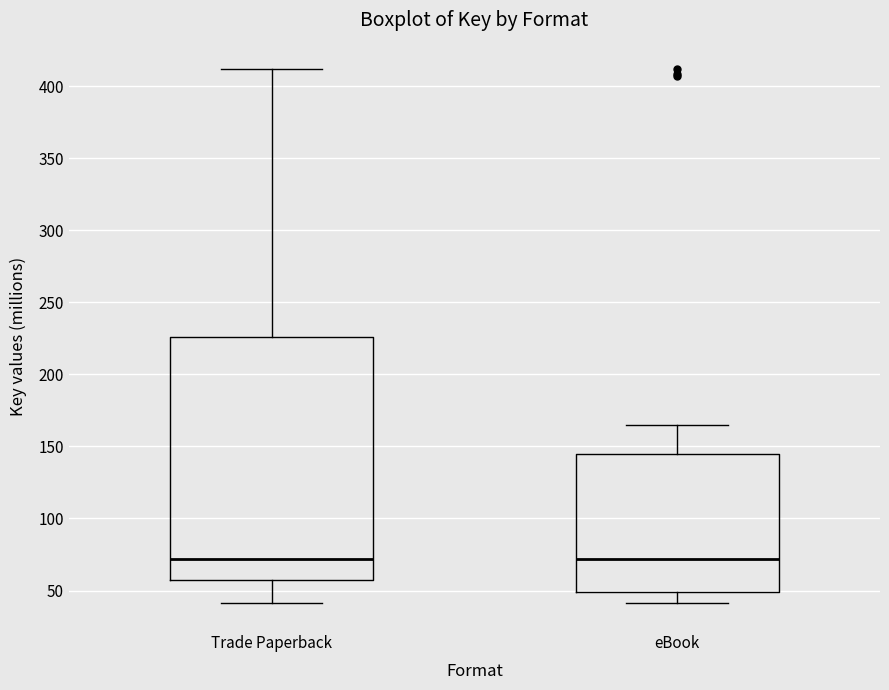

Comparing the boxes themselves (not the whiskers), which one is the tallest?

Trade Paperback